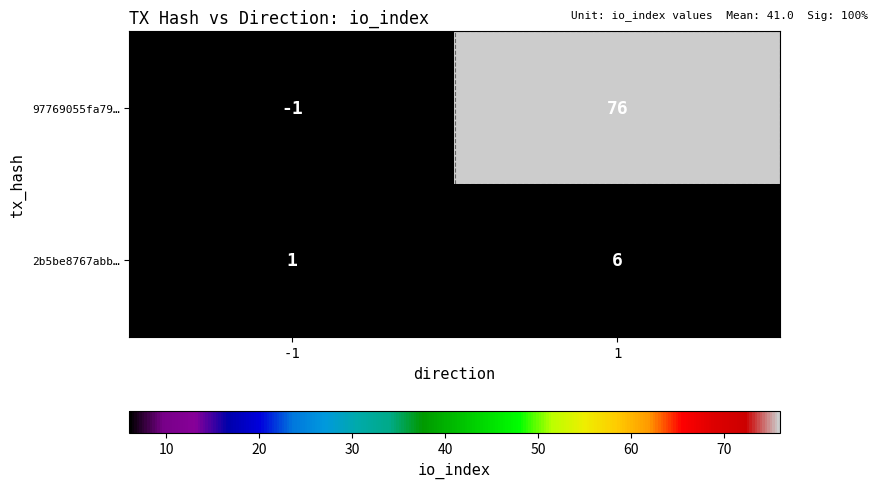

The 2b5be8767abb… series shows 1 at -1. True or false?

True